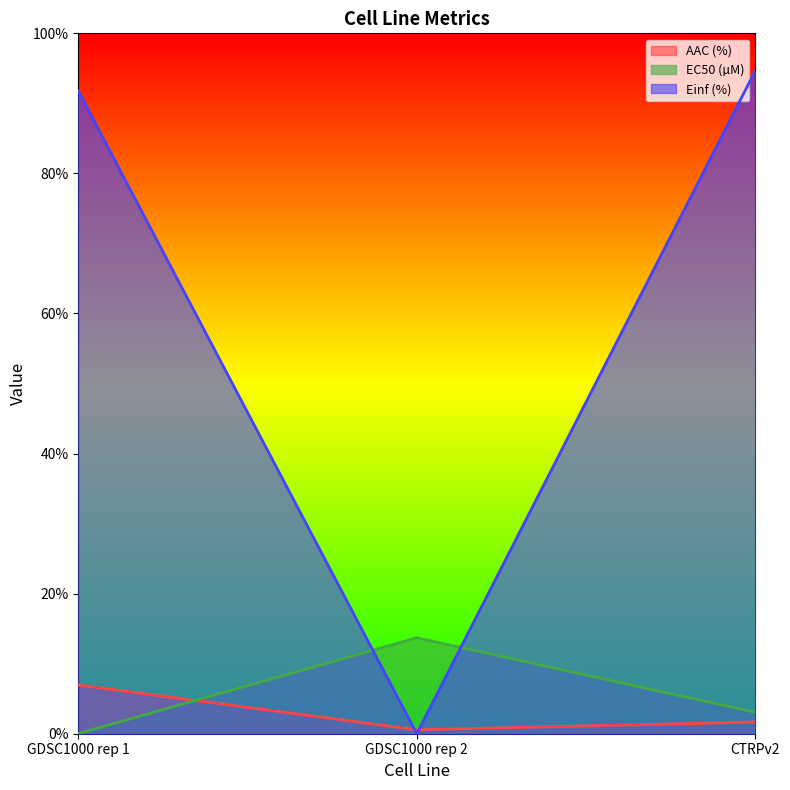

What is the average value of the EC50 (µM) series?

5.6